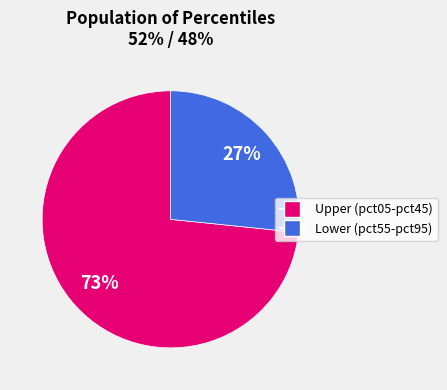

To the nearest percent, what is the average slice percentage?

50%